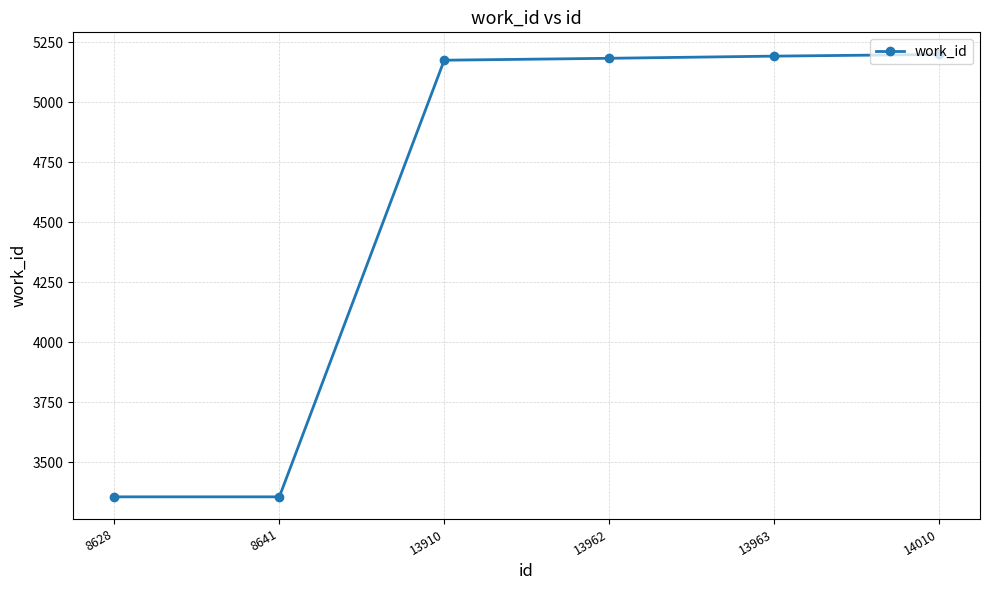

What is the greatest value displayed?

5199